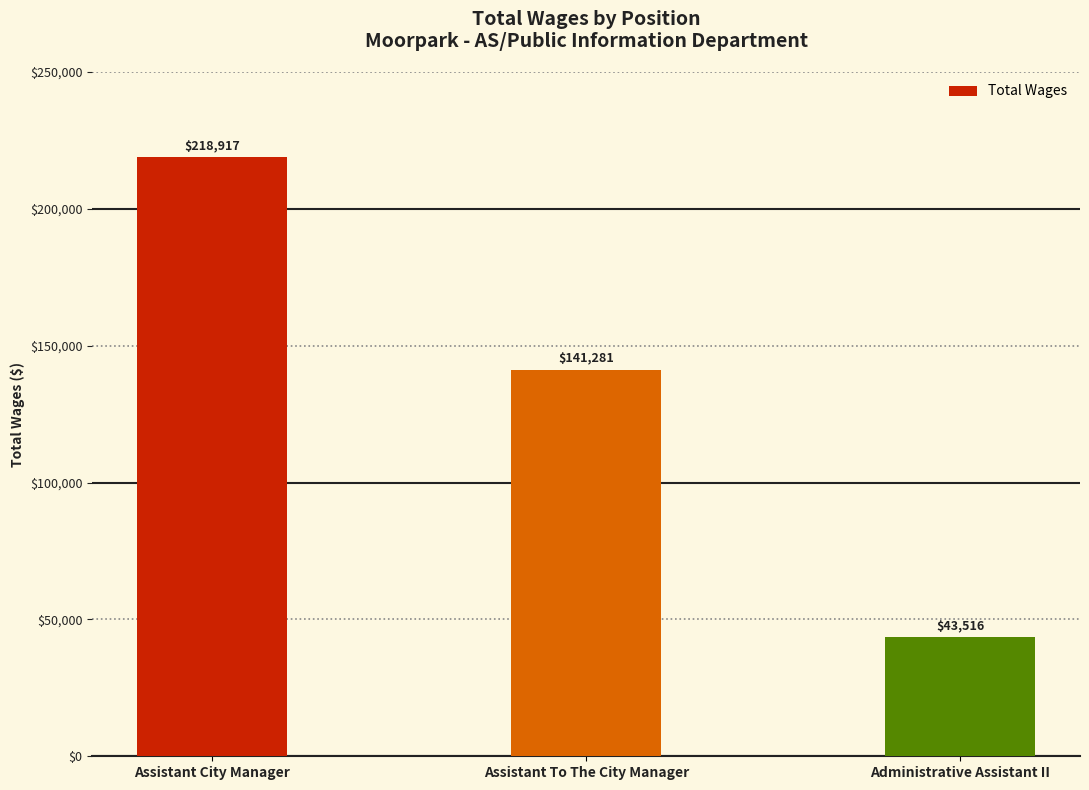

How many bars are there in total?

3